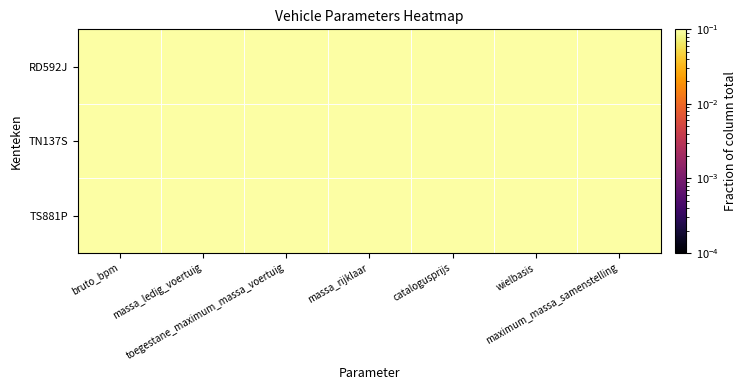

Which label corresponds to the largest value in the chart?

bruto_bpm